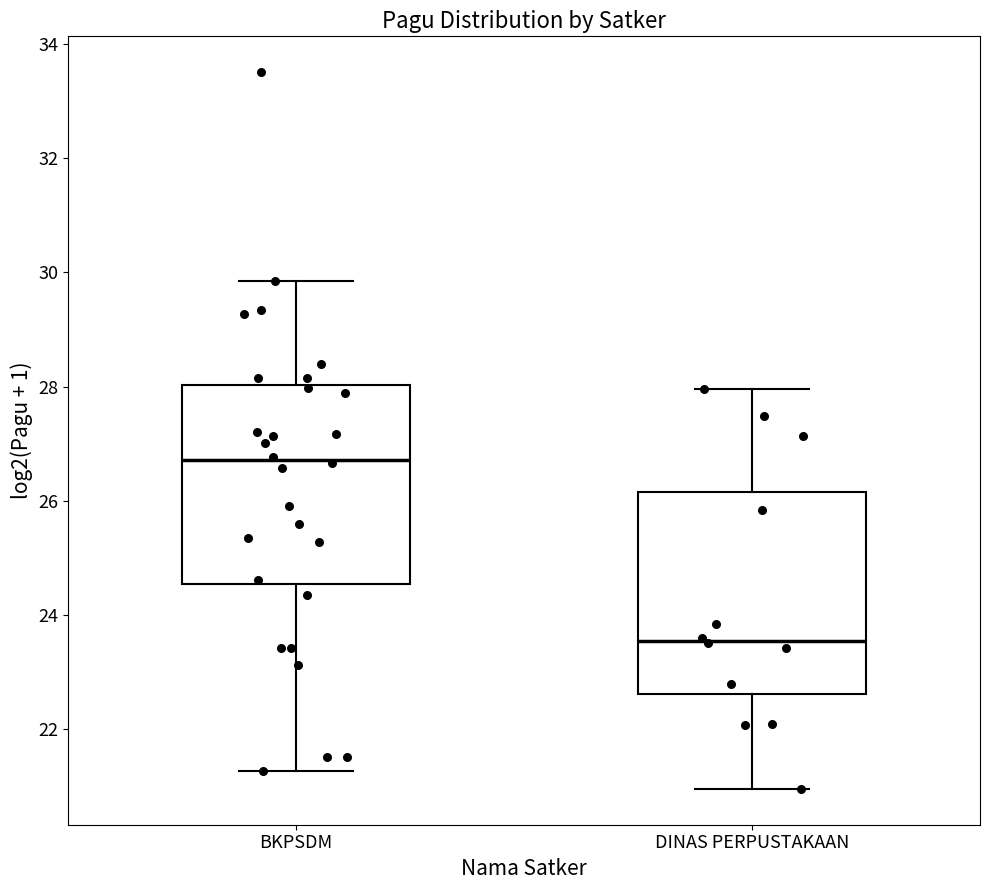

Where is the upper edge of the box for DINAS PERPUSTAKAAN on the y-axis? The values are not printed on the chart, so give them approximately, as read against the axis.

26.2